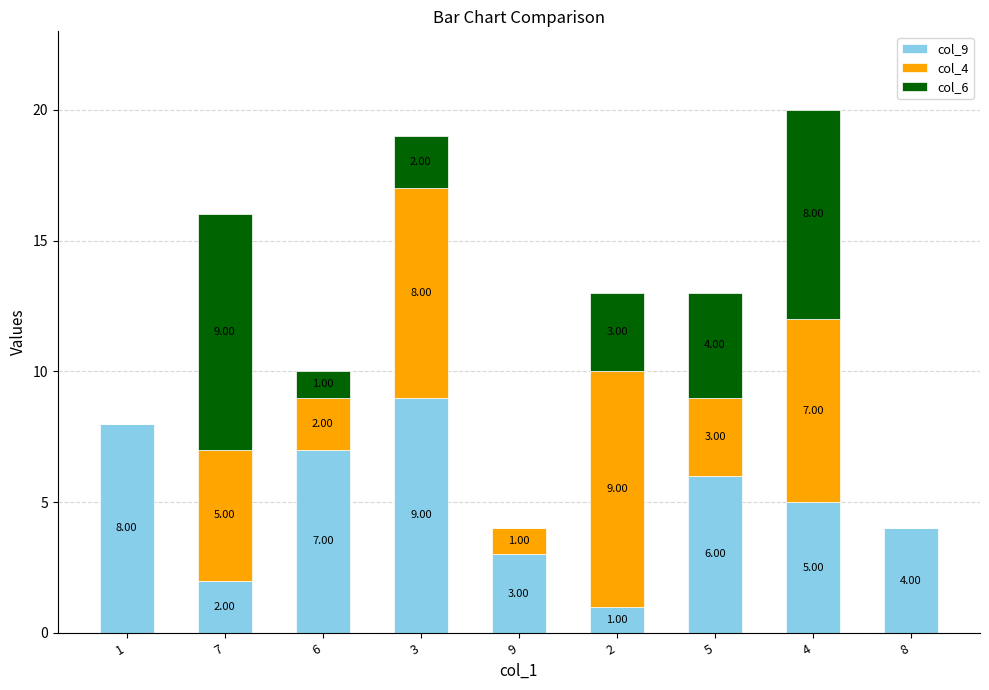

What is the total value across all series at 5?

13